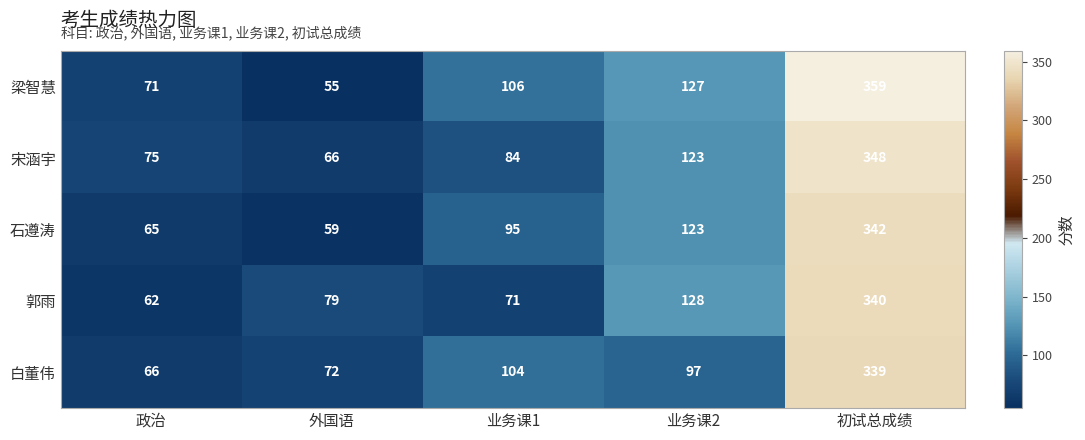

Reading right to left, transcribe all the data shown in this chart.

梁智慧: 359	127	106	55	71
宋涵宇: 348	123	84	66	75
石遵涛: 342	123	95	59	65
郭雨: 340	128	71	79	62
白董伟: 339	97	104	72	66